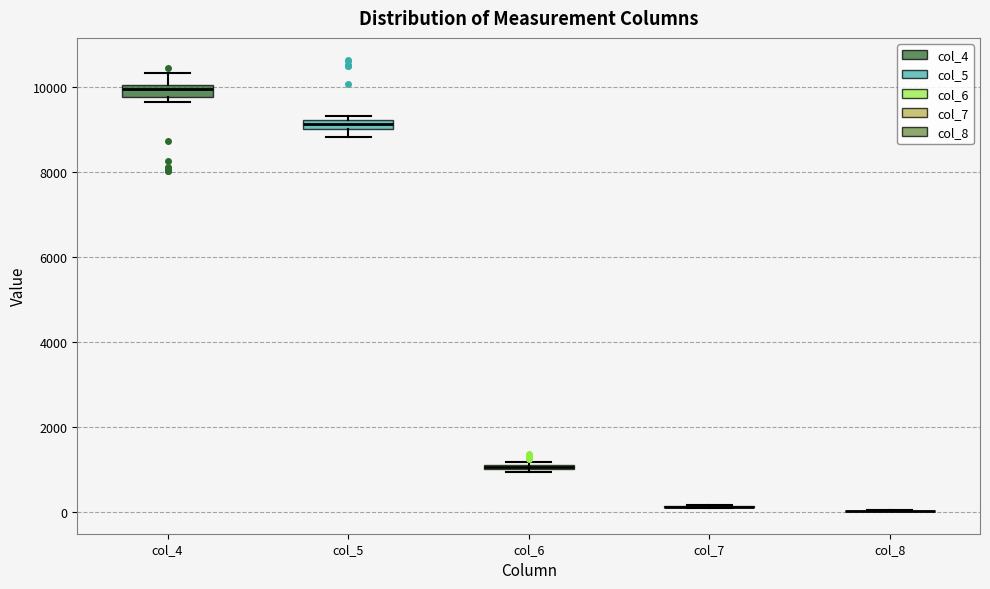

Where is the lower edge of the box for col_5 on the y-axis? The values are not printed on the chart, so give them approximately, as read against the axis.

9000